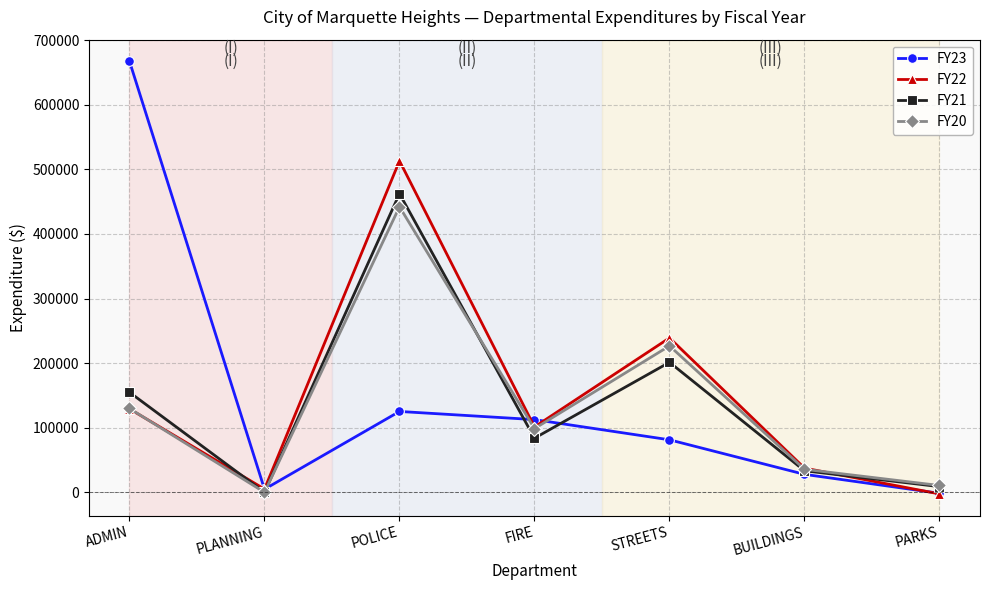

Is it true that FY21 equals 462221.0 at POLICE?

True